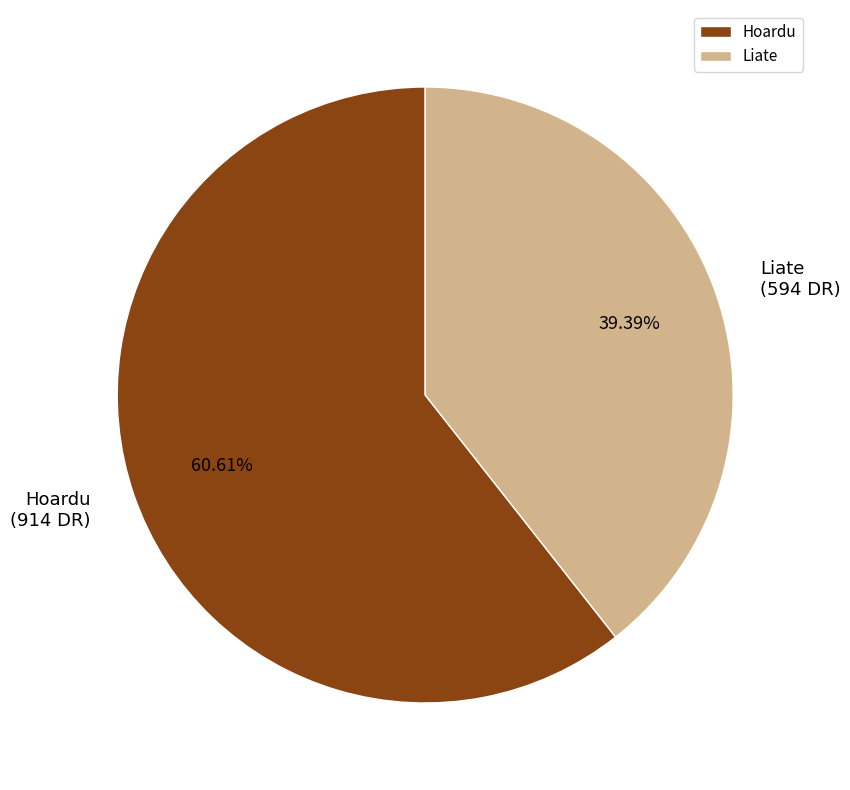

Count the number of slices in the pie.

2